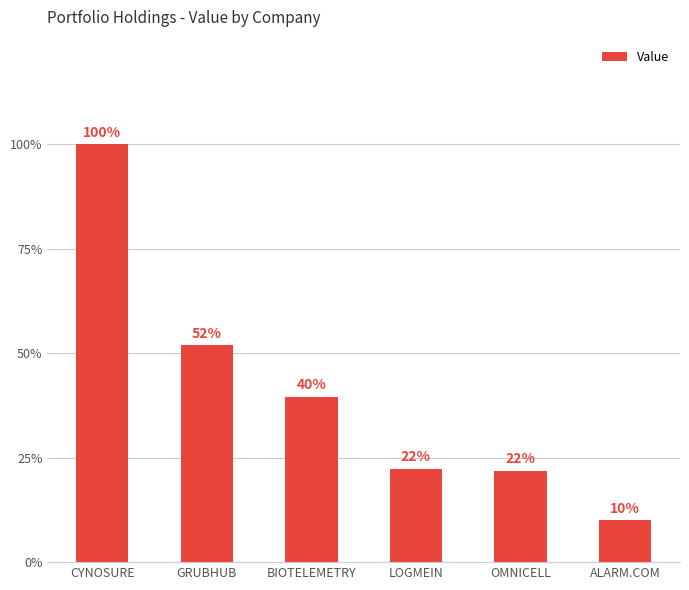

Are the bars grouped side by side (vs. stacked)?

No